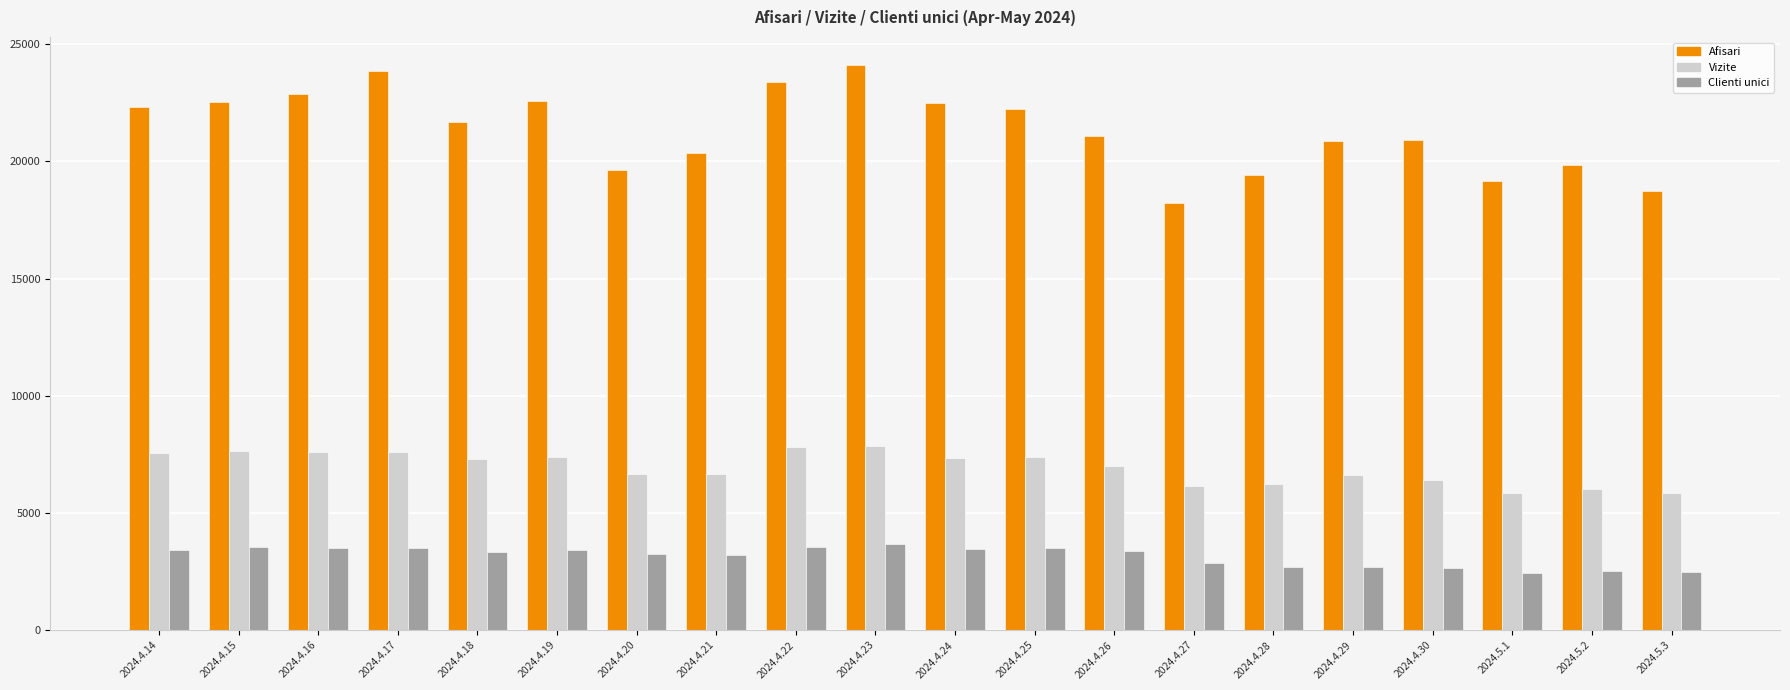

What are all the series names shown in the legend?

Afisari, Vizite, Clienti unici